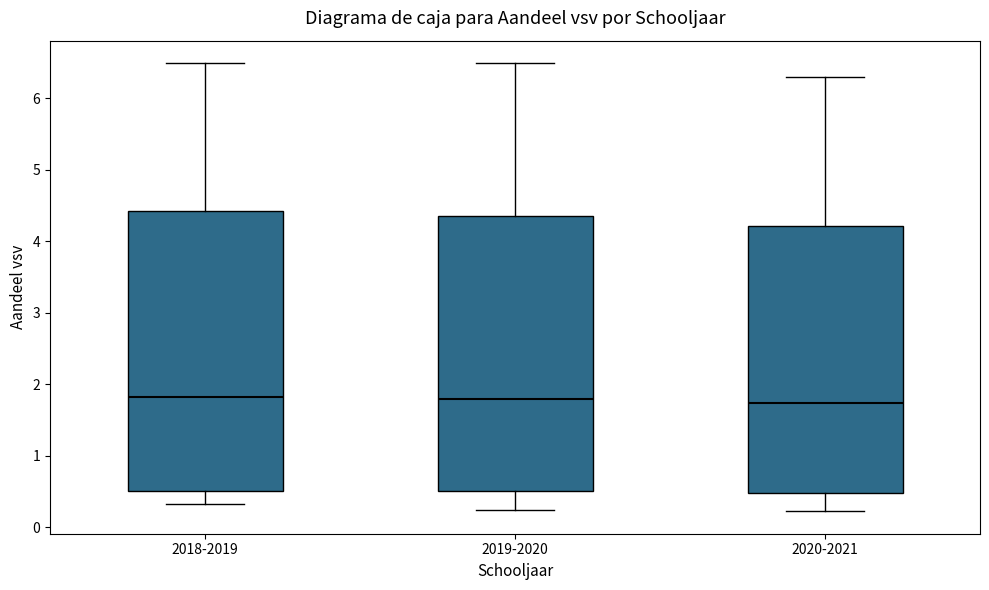

Where does the upper whisker of the box for 2018-2019 end on the y-axis? The values are not printed on the chart, so give them approximately, as read against the axis.

6.5